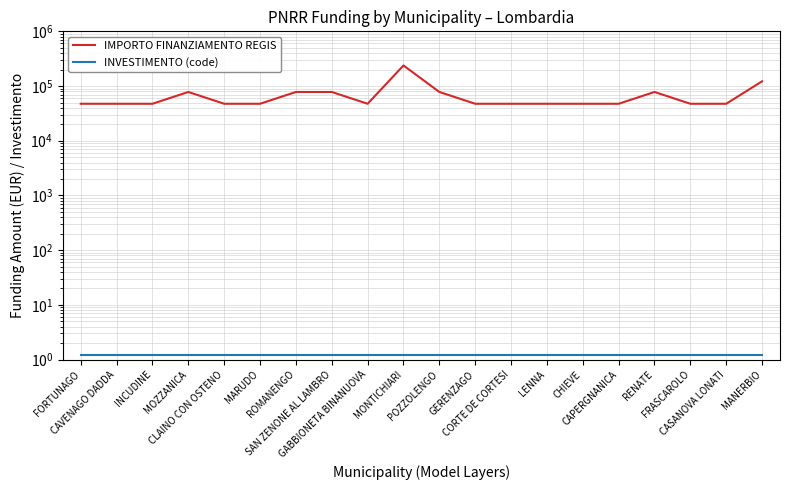

The value of INVESTIMENTO (code) at SAN ZENONE AL LAMBRO is 1.2. True or false?

True